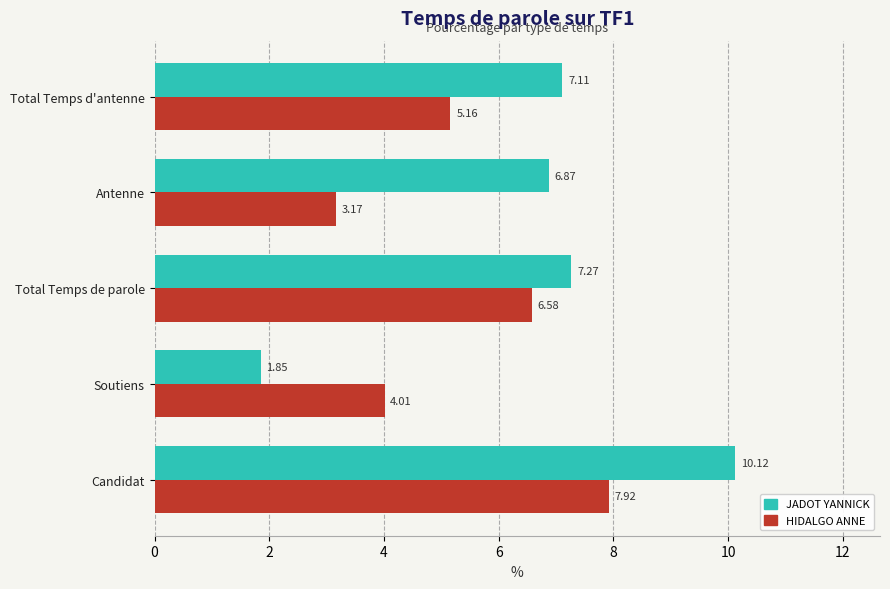

Which series has the largest range (max minus min)?

JADOT YANNICK